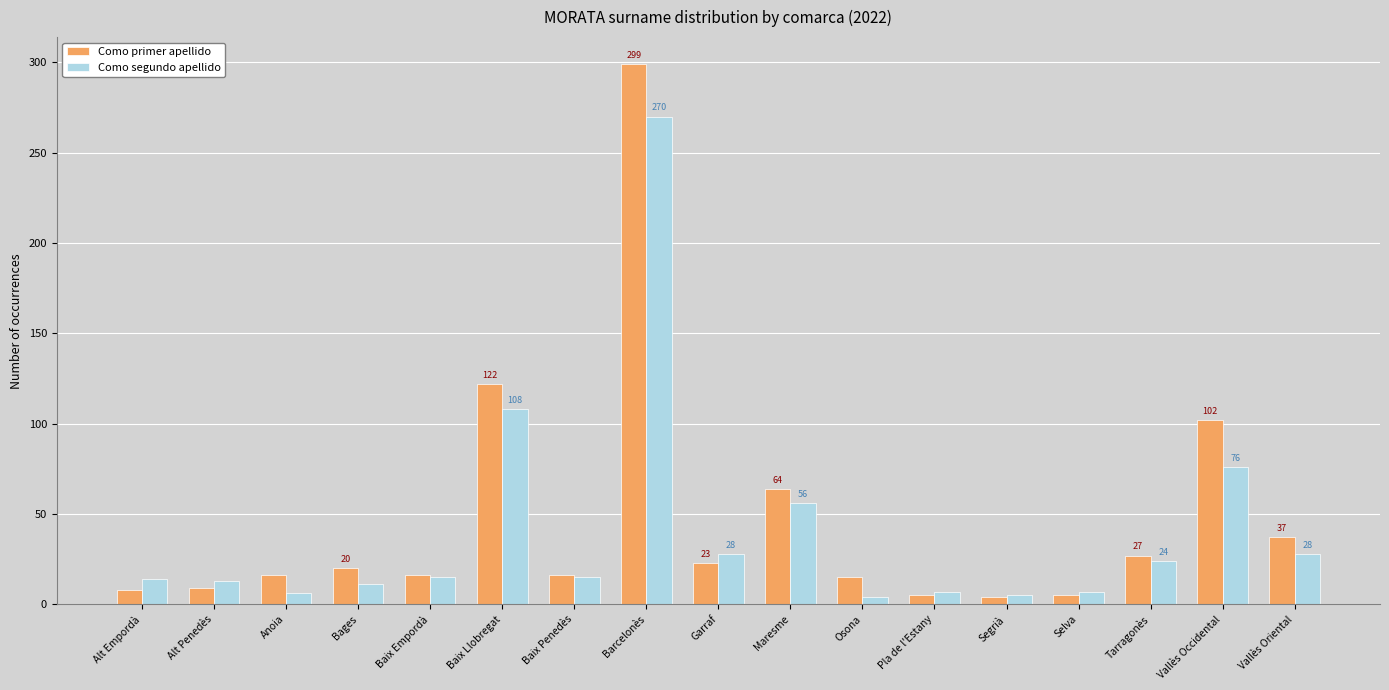

What is the maximum value for Como segundo apellido?

270